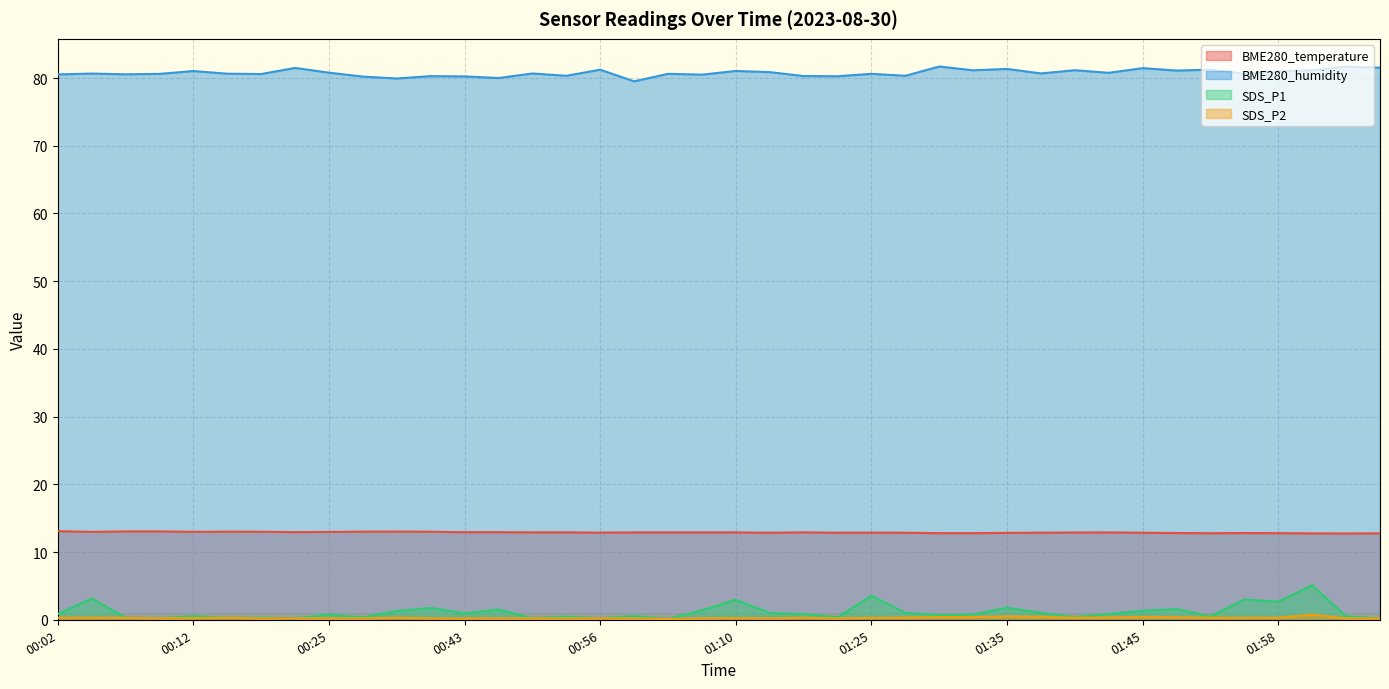

Reading left to right, transcribe all the data shown in this chart.

BME280_temperature: 00:02=13.1	00:04=13.0	00:07=13.1	00:09=13.1	00:12=13.0	00:14=13.0	00:17=13.0	00:19=12.9	00:25=13.0	00:28=13.0	00:30=13.0	00:37=13.0	00:43=12.9	00:49=12.9	00:52=12.9	00:54=12.9	00:56=12.9	00:59=12.9	01:05=12.9	01:08=12.9	01:10=12.9	01:13=12.8	01:15=12.9	01:22=12.8	01:25=12.9	01:27=12.8	01:30=12.8	01:32=12.8	01:35=12.8	01:37=12.9	01:40=12.9	01:42=12.9	01:45=12.8	01:47=12.8	01:53=12.8	01:56=12.8	01:58=12.8	02:01=12.8	02:03=12.7	02:06=12.8
BME280_humidity: 00:02=80.5	00:04=80.7	00:07=80.5	00:09=80.6	00:12=81.0	00:14=80.6	00:17=80.6	00:19=81.5	00:25=80.8	00:28=80.2	00:30=79.9	00:37=80.3	00:43=80.2	00:49=80.0	00:52=80.7	00:54=80.3	00:56=81.2	00:59=79.5	01:05=80.6	01:08=80.5	01:10=81.0	01:13=80.9	01:15=80.3	01:22=80.3	01:25=80.6	01:27=80.3	01:30=81.7	01:32=81.1	01:35=81.3	01:37=80.7	01:40=81.2	01:42=80.8	01:45=81.5	01:47=81.1	01:53=81.2	01:56=80.6	01:58=81.0	02:01=81.2	02:03=81.7	02:06=81.5
SDS_P1: 00:02=0.8	00:04=3.1	00:07=0.3	00:09=0.2	00:12=0.6	00:14=0.3	00:17=0.3	00:19=0.2	00:25=0.8	00:28=0.3	00:30=1.3	00:37=1.8	00:43=0.9	00:49=1.5	00:52=0.2	00:54=0.5	00:56=0.2	00:59=0.6	01:05=0.1	01:08=1.4	01:10=3.0	01:13=1.0	01:15=0.8	01:22=0.4	01:25=3.5	01:27=1.0	01:30=0.7	01:32=0.8	01:35=1.8	01:37=1.0	01:40=0.4	01:42=0.8	01:45=1.3	01:47=1.6	01:53=0.5	01:56=3.0	01:58=2.7	02:01=5.1	02:03=0.5	02:06=0.2
SDS_P2: 00:02=0.3	00:04=0.3	00:07=0.3	00:09=0.2	00:12=0.2	00:14=0.3	00:17=0.2	00:19=0.2	00:25=0.2	00:28=0.2	00:30=0.3	00:37=0.2	00:43=0.2	00:49=0.2	00:52=0.2	00:54=0.2	00:56=0.2	00:59=0.2	01:05=0.1	01:08=0.2	01:10=0.2	01:13=0.2	01:15=0.3	01:22=0.2	01:25=0.3	01:27=0.3	01:30=0.4	01:32=0.4	01:35=0.5	01:37=0.5	01:40=0.3	01:42=0.3	01:45=0.4	01:47=0.4	01:53=0.3	01:56=0.3	01:58=0.3	02:01=0.8	02:03=0.2	02:06=0.2